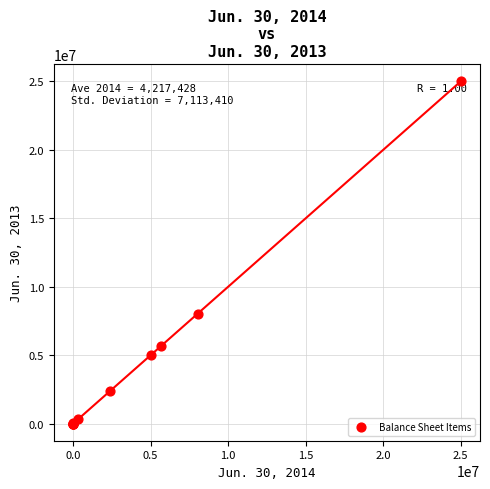

What Y value in the scatter plot is closest to 12500000?

7982976.0